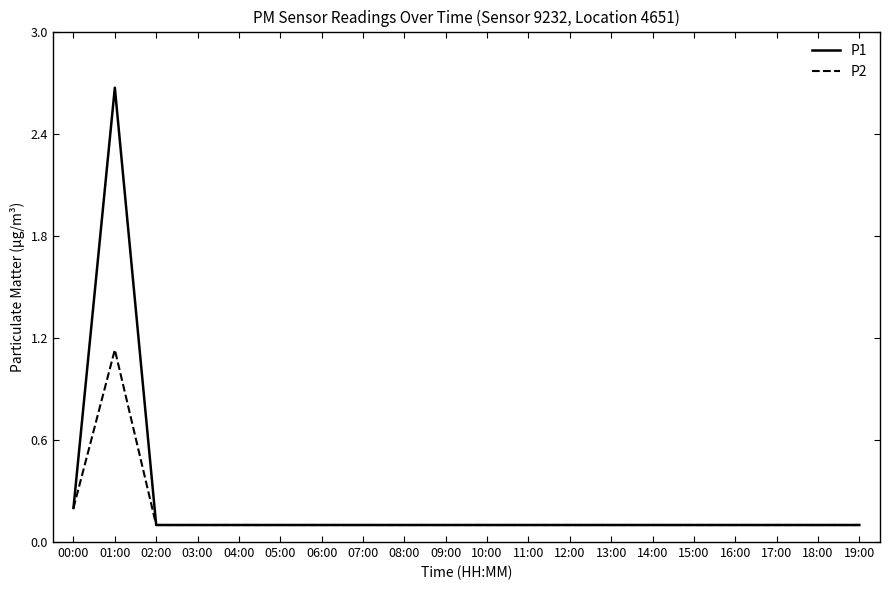

What position from the right is 10:00?

10